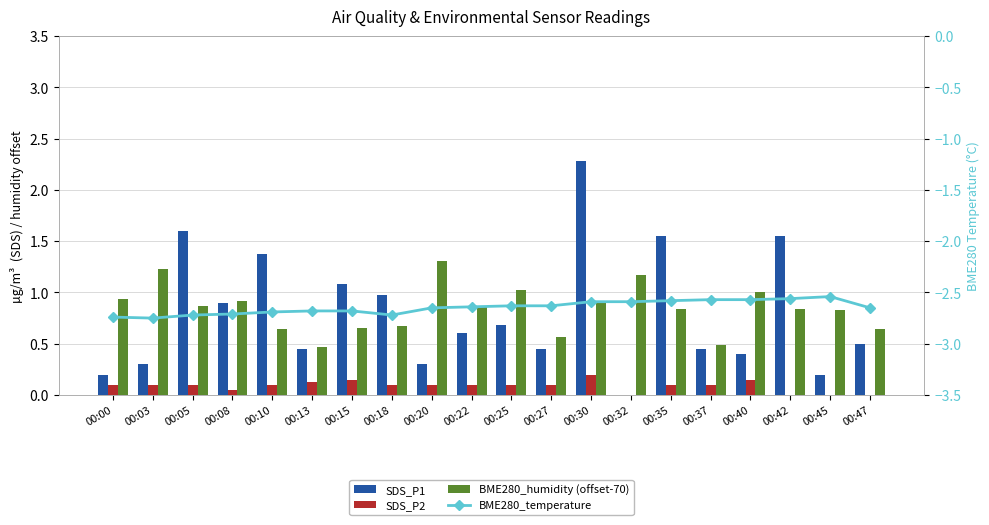

Which series has the widest spread of values?

SDS_P1